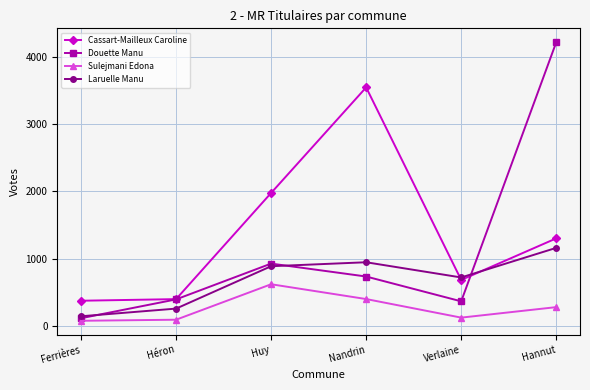

Does the chart display data point markers on the line(s)?

Yes